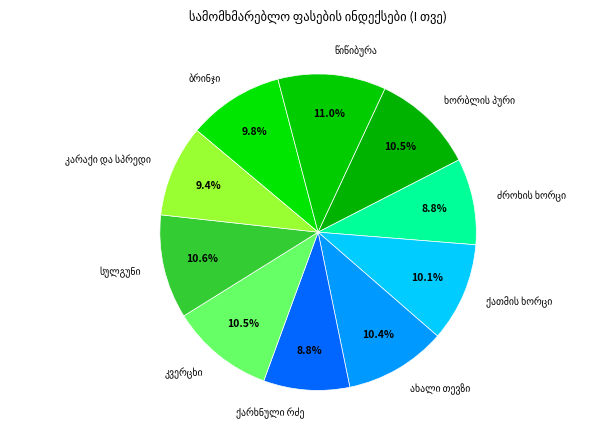

To the nearest percent, what is the difference between the largest and smallest slice percentages?

2%